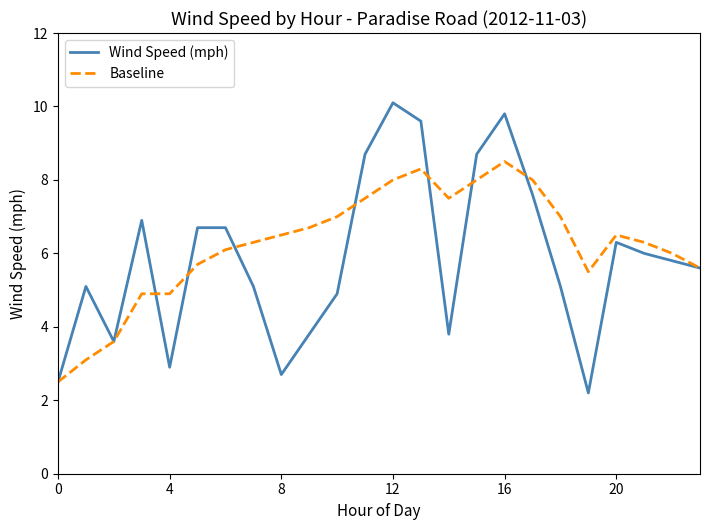

List the series in order of their peak value, lowest first.

Baseline, Wind Speed (mph)